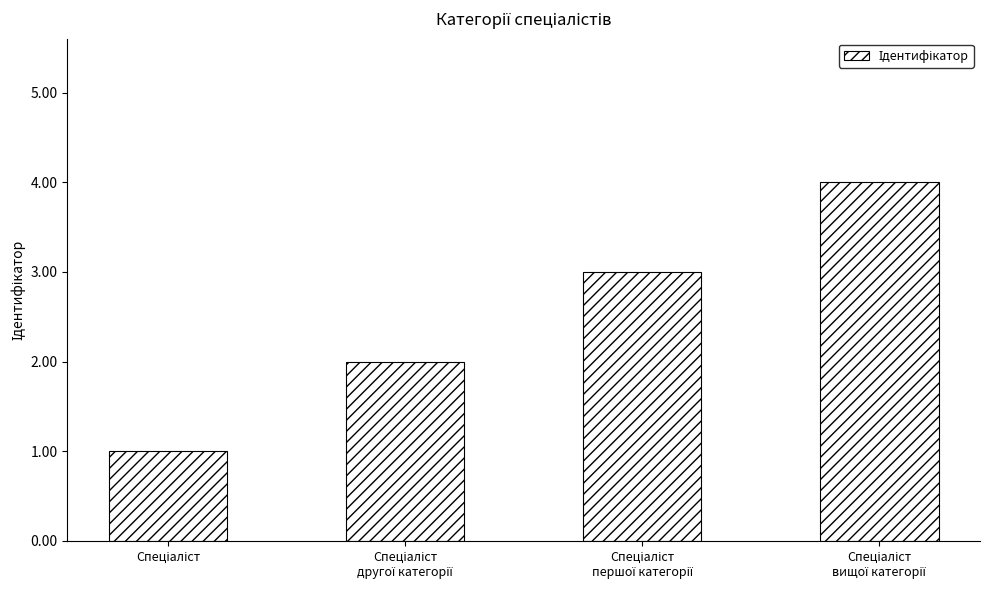

What is the difference between the maximum and minimum values?

3